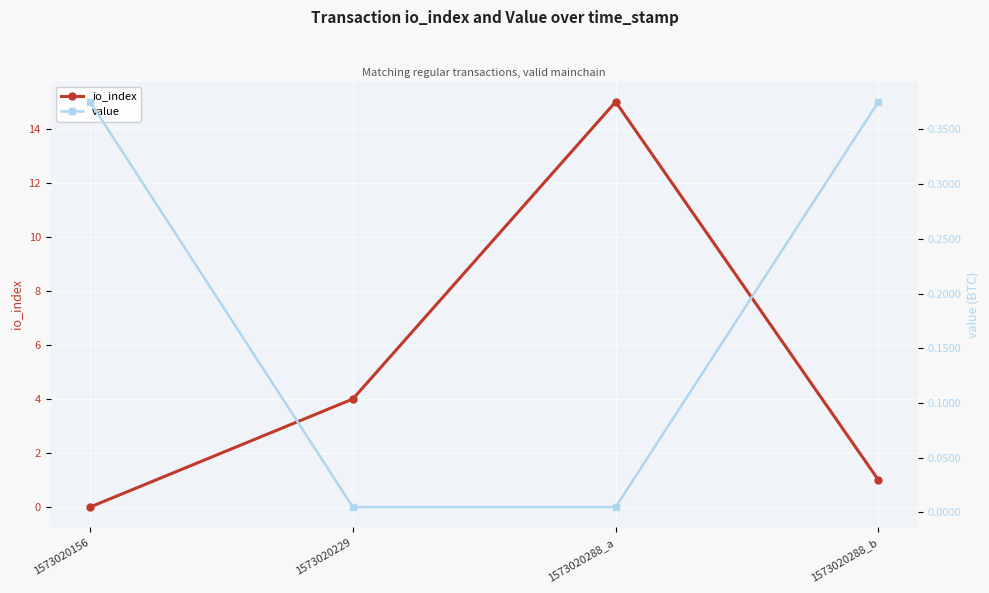

How many data points in io_index are above 4?

1